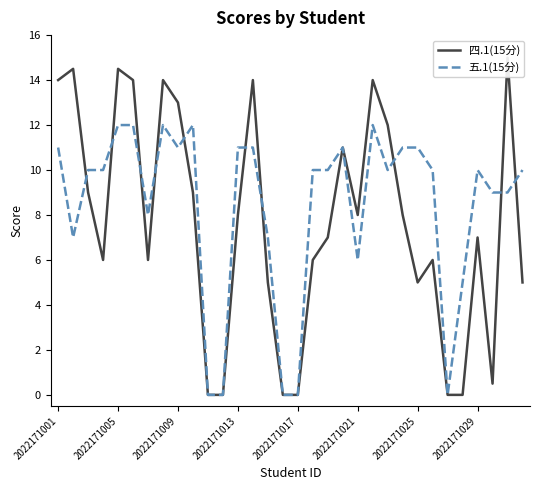

Rank the series by their maximum value, from highest to lowest.

四.1(15分), 五.1(15分)